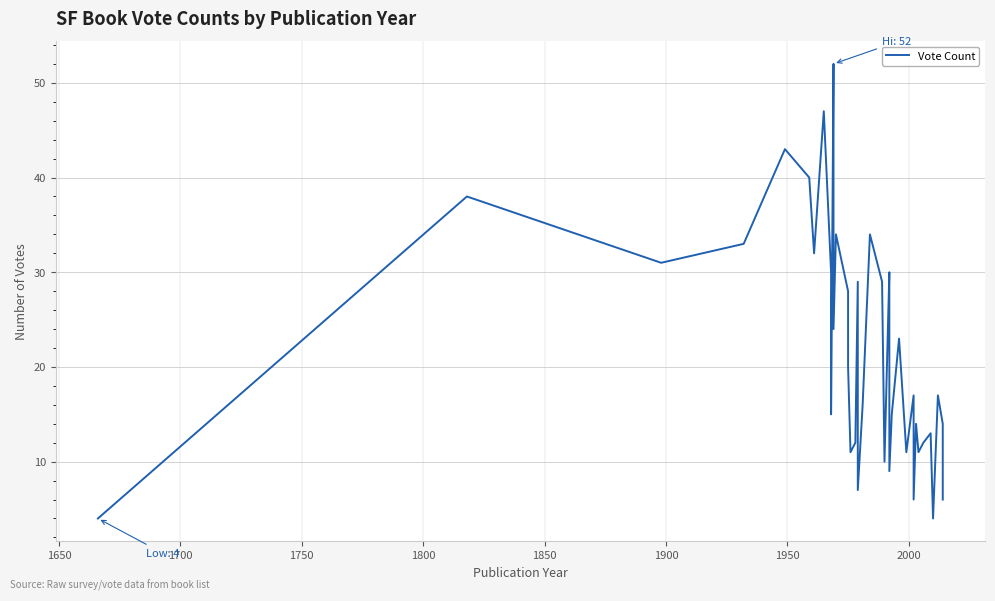

Is it true that the value at 1600 is 2?

False